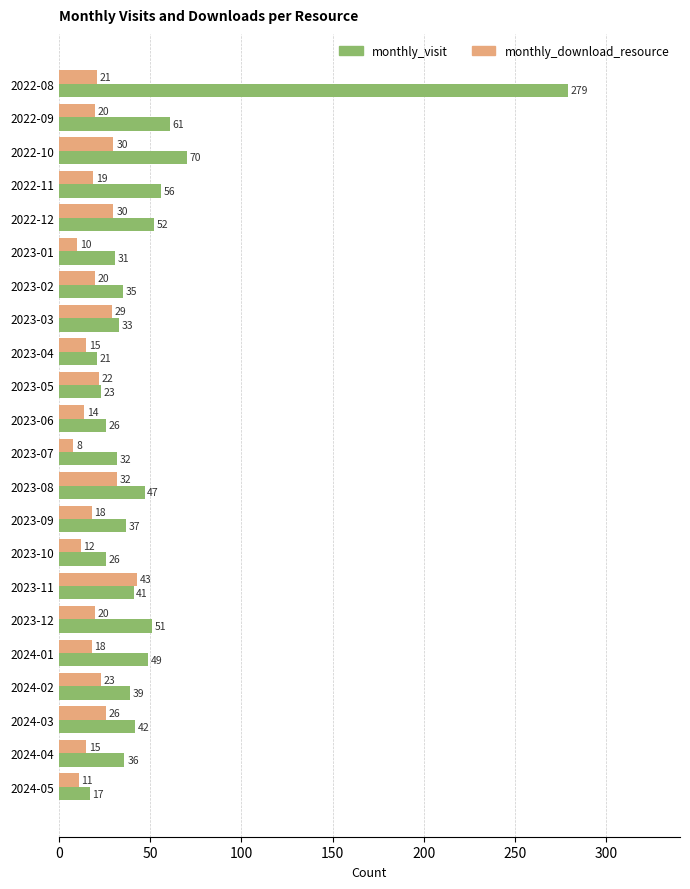

What is the sum of all monthly_visit values?

1104